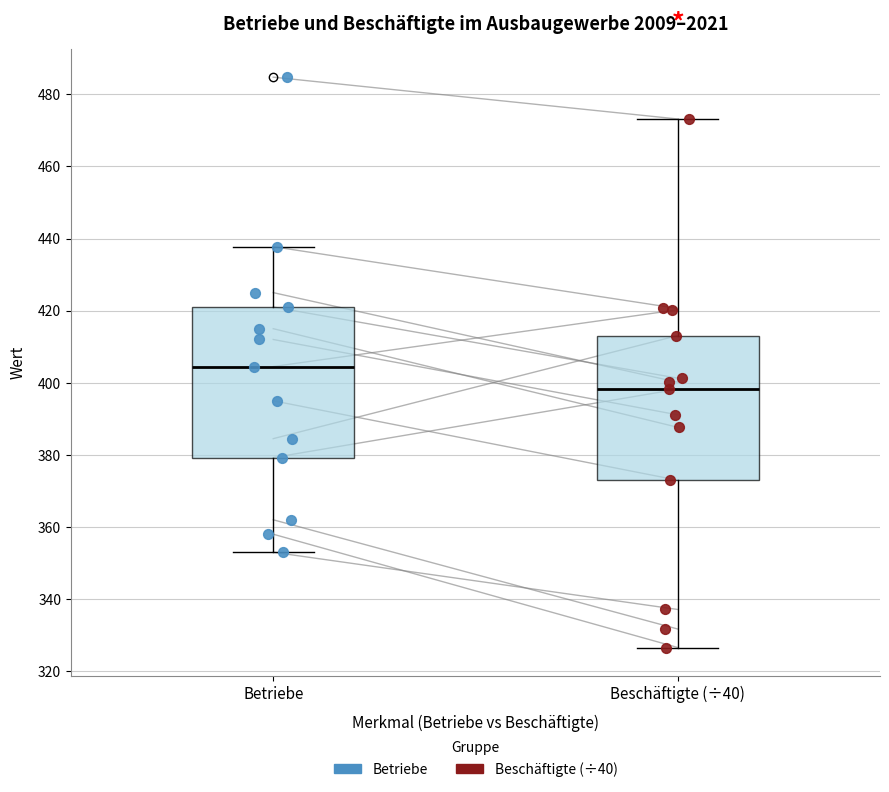

Reading left to right, read every box against the y-axis: the position of its median line, the range the box covers, and the ends of its whiskers. The values are not printed on the chart, so give them approximately, as read against the axis.

Betriebe: median 404, box 380 to 422, whiskers 354 to 438
Beschäftigte (÷40): median 398, box 372 to 414, whiskers 326 to 474